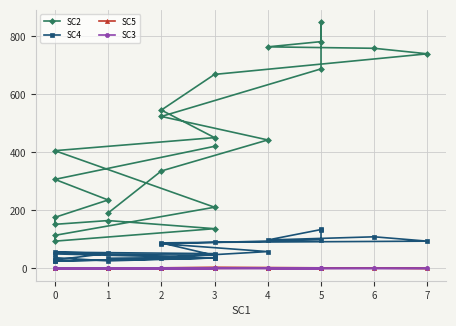

How many lines are shown in the chart?

4